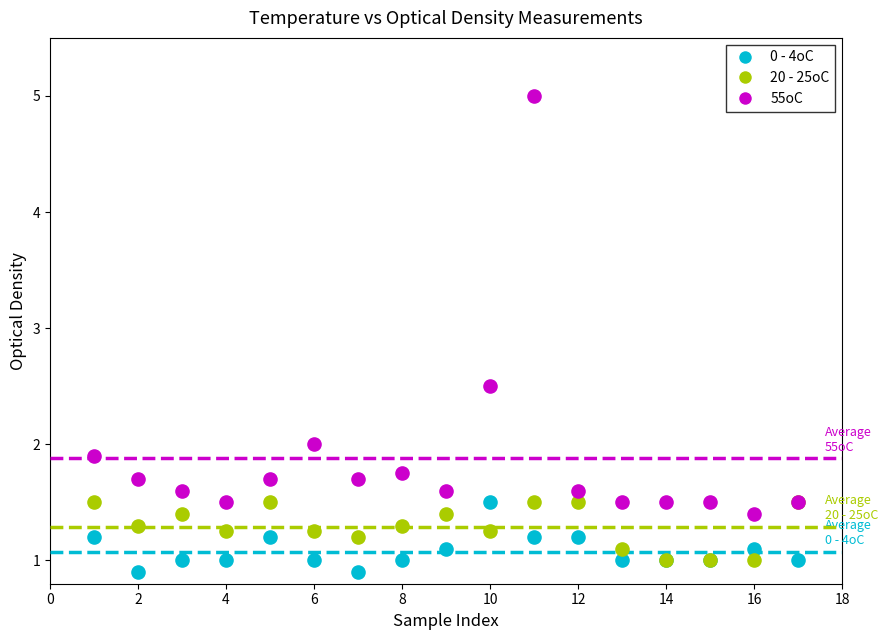

In the 55oC series, what Y value is closest to 3?

2.5